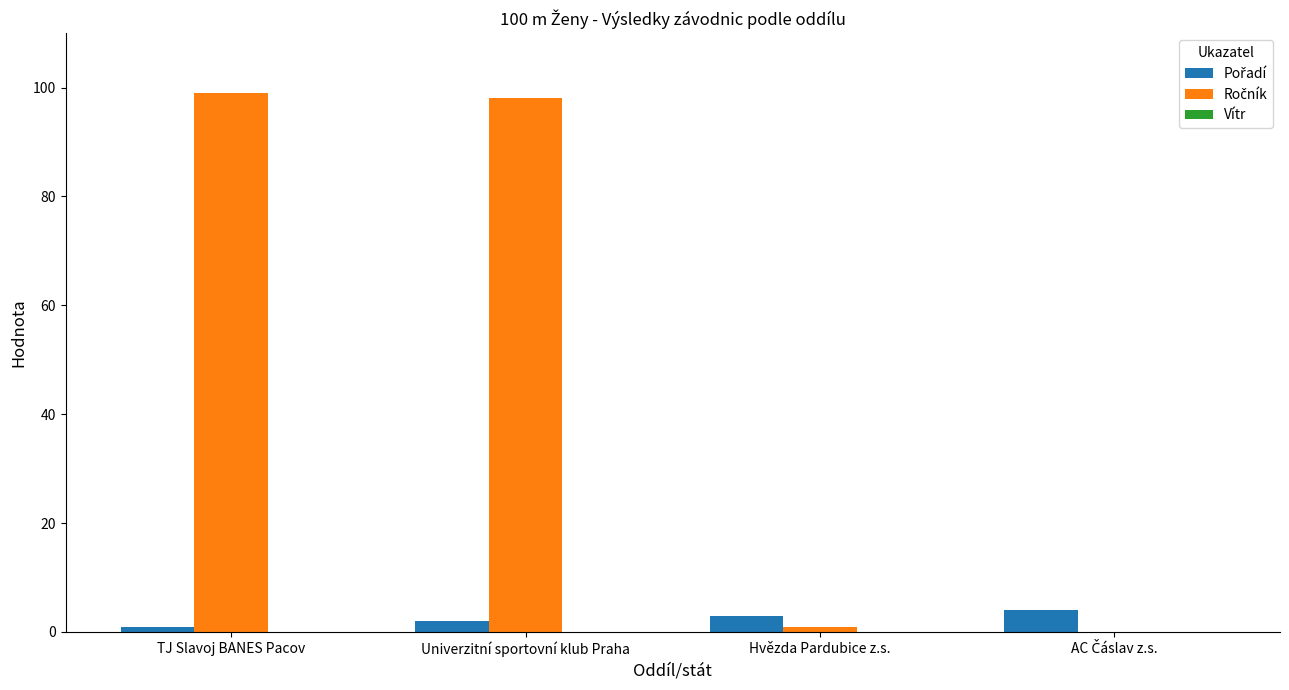

Are the bars grouped side by side (vs. stacked)?

Yes